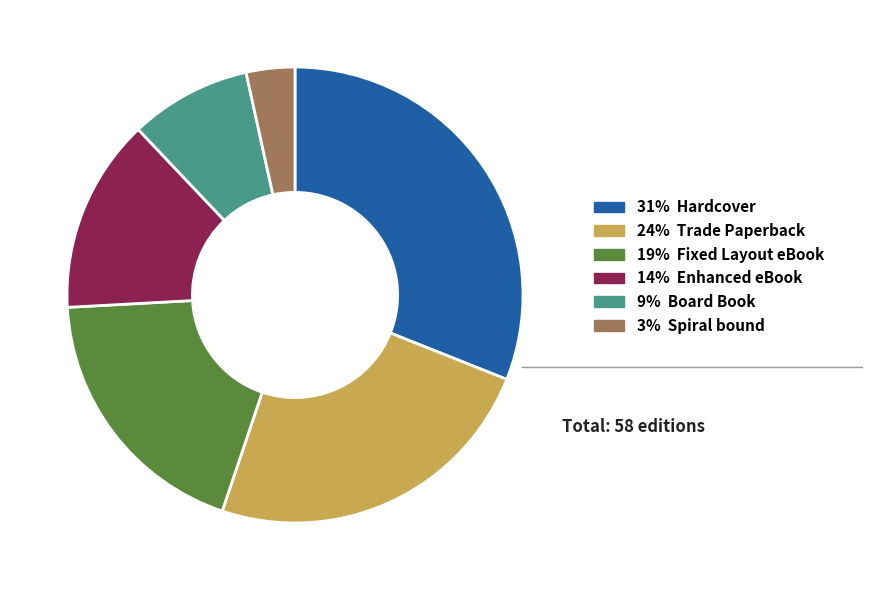

Is there any slice that represents more than half of the pie?

No